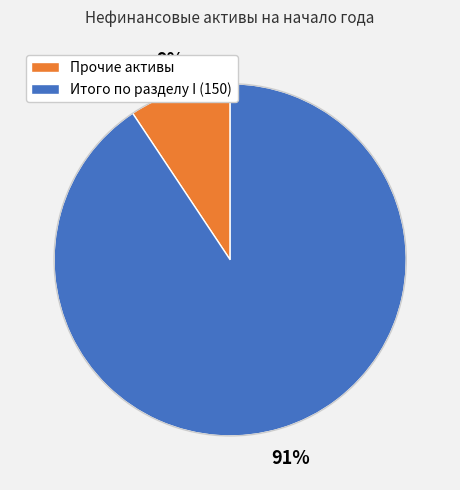

Is there any slice that represents more than half of the pie?

Yes